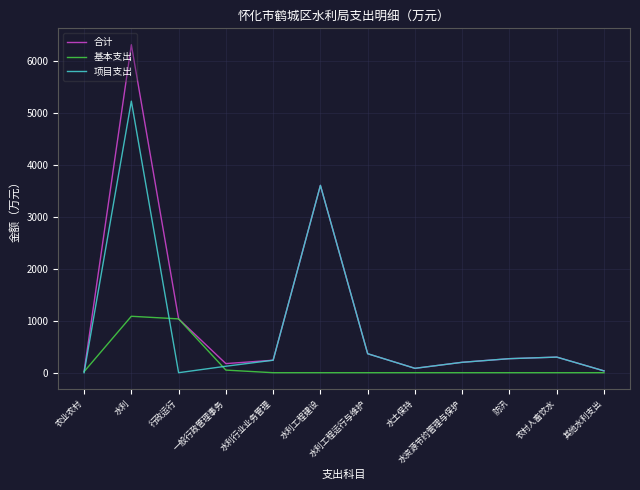

Rank the series by their maximum value, from lowest to highest.

基本支出, 项目支出, 合计